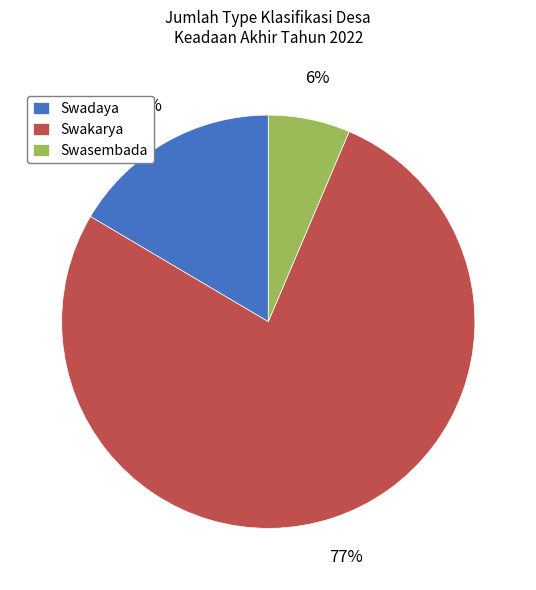

To the nearest percent, what portion does Swadaya represent?

16%